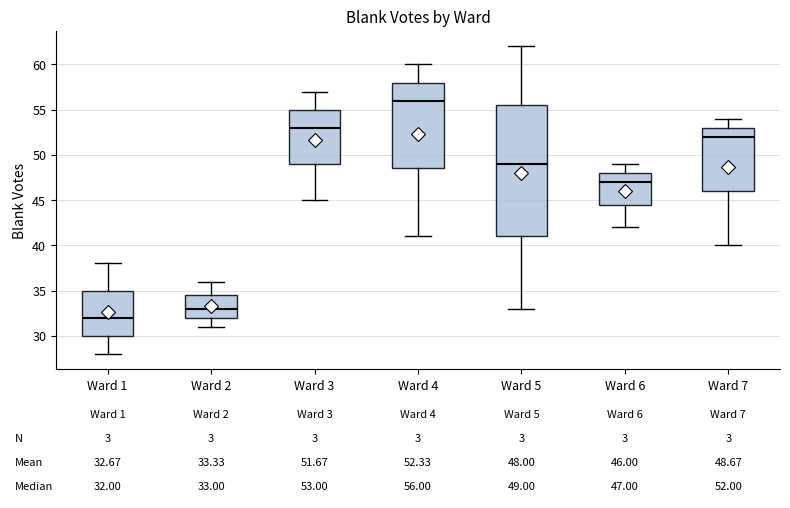

Which box's median line is the lowest?

Ward 1